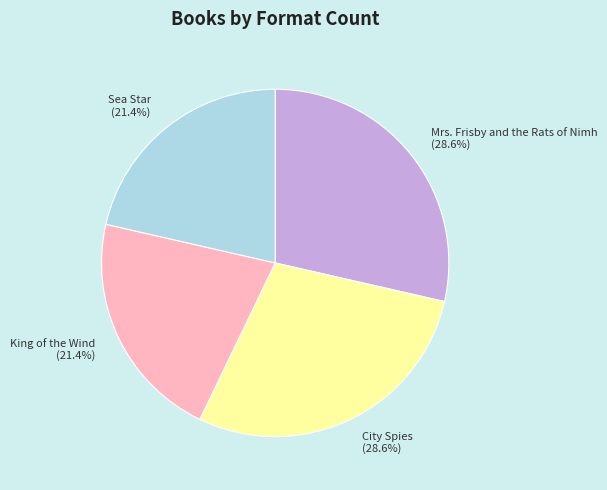

Approximately how many times larger is the value at Mrs. Frisby and the Rats of Nimh (28.6%) compared to City Spies (28.6%)?

1.0